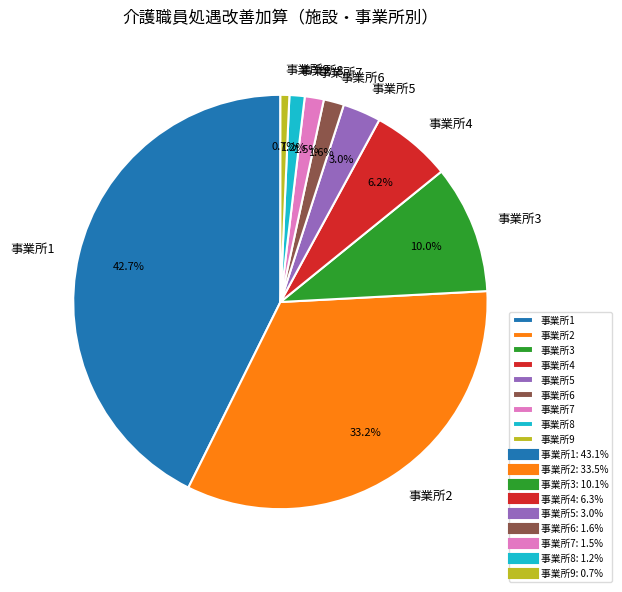

Between 事業所1 and 事業所6, which is larger?

事業所1